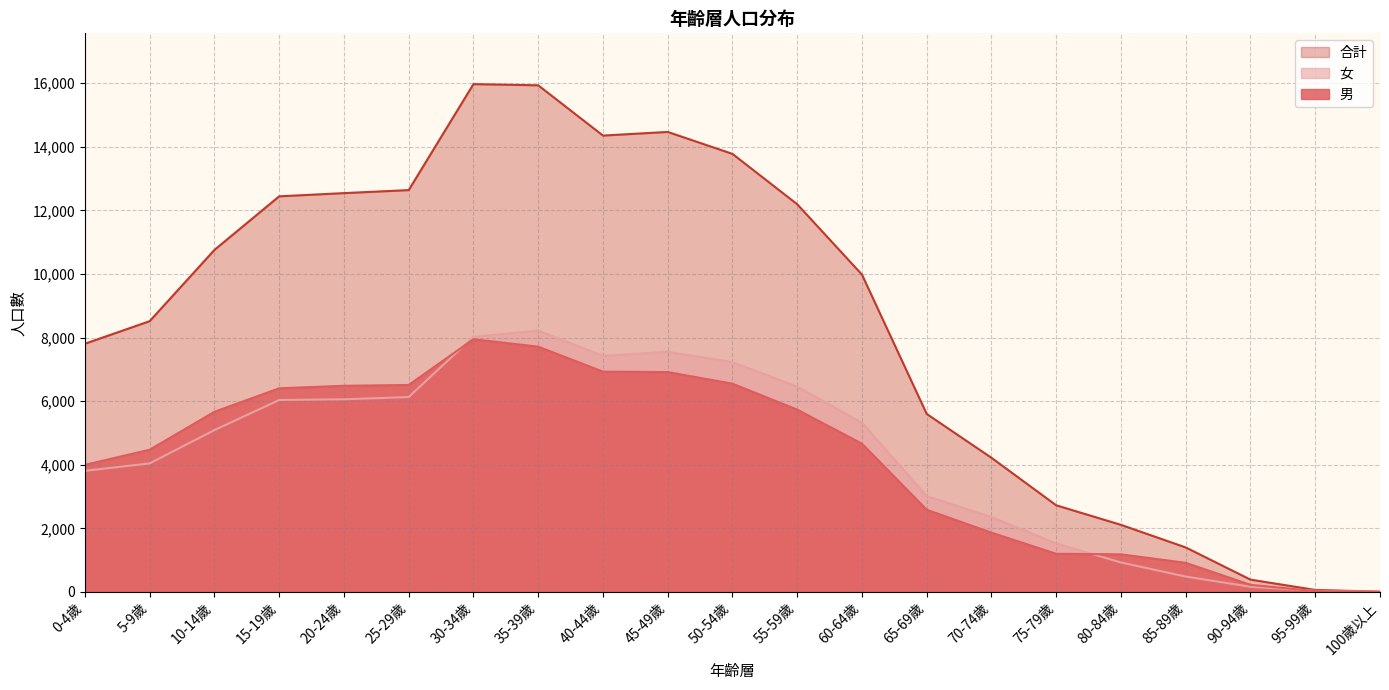

At which label does 女 first exceed 5090?

15-19歲